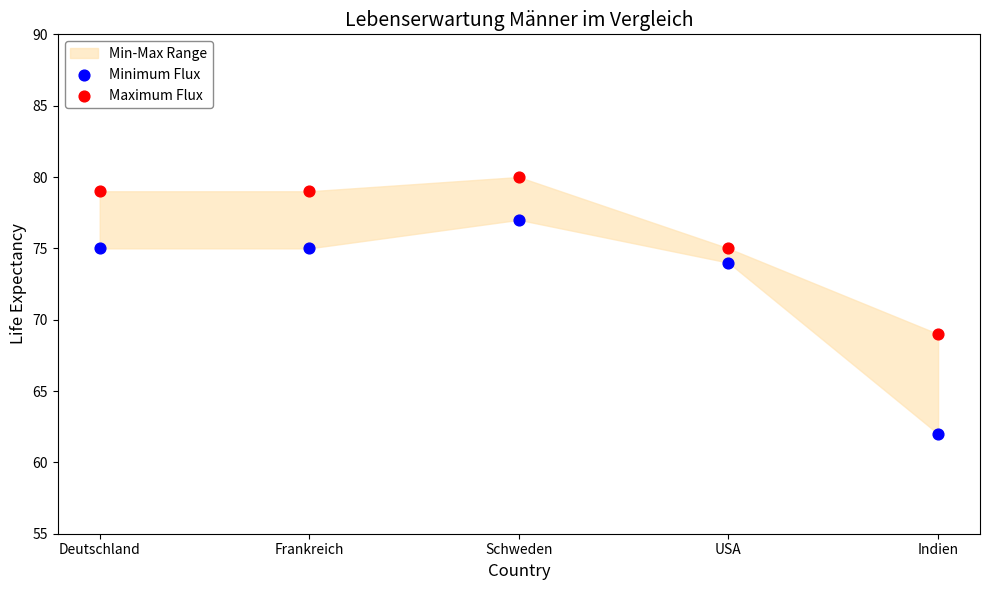

Which series contains the lowest Y value?

Minimum Flux